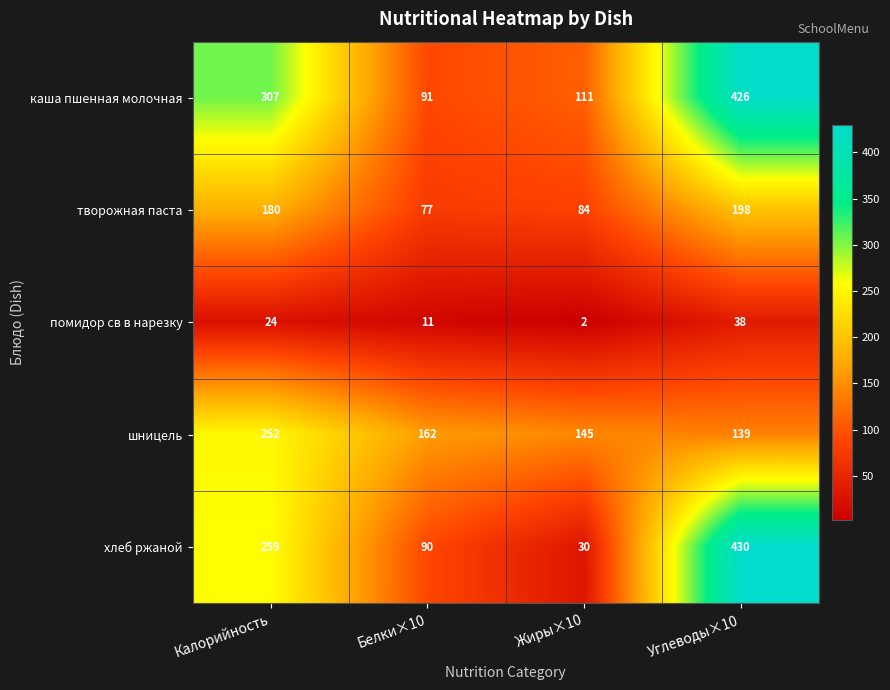

What is the average value of the творожная паста series?

135